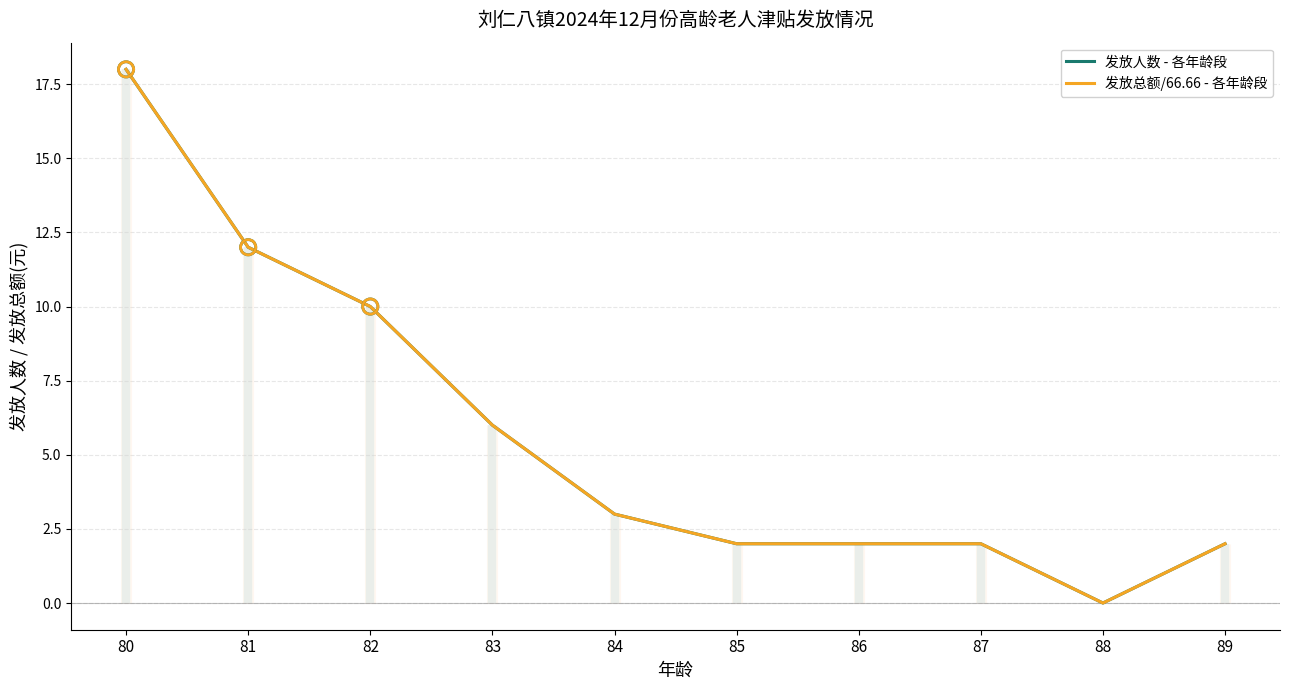

At how many categories does at least one series exceed 12?

1